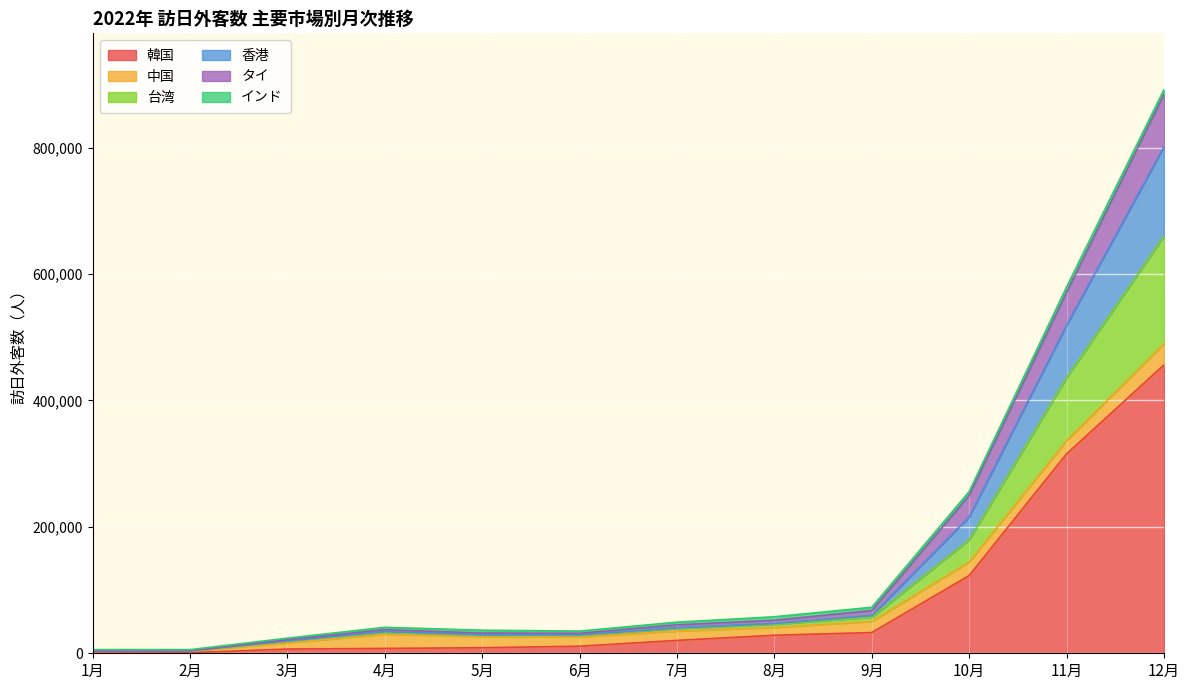

At which label does 韓国 reach its peak?

12月